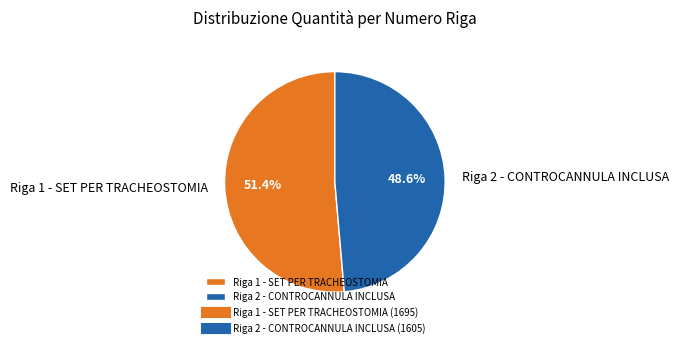

To the nearest percent, what is the combined percentage of Riga 1 - SET PER TRACHEOSTOMIA and Riga 2 - CONTROCANNULA INCLUSA?

100%